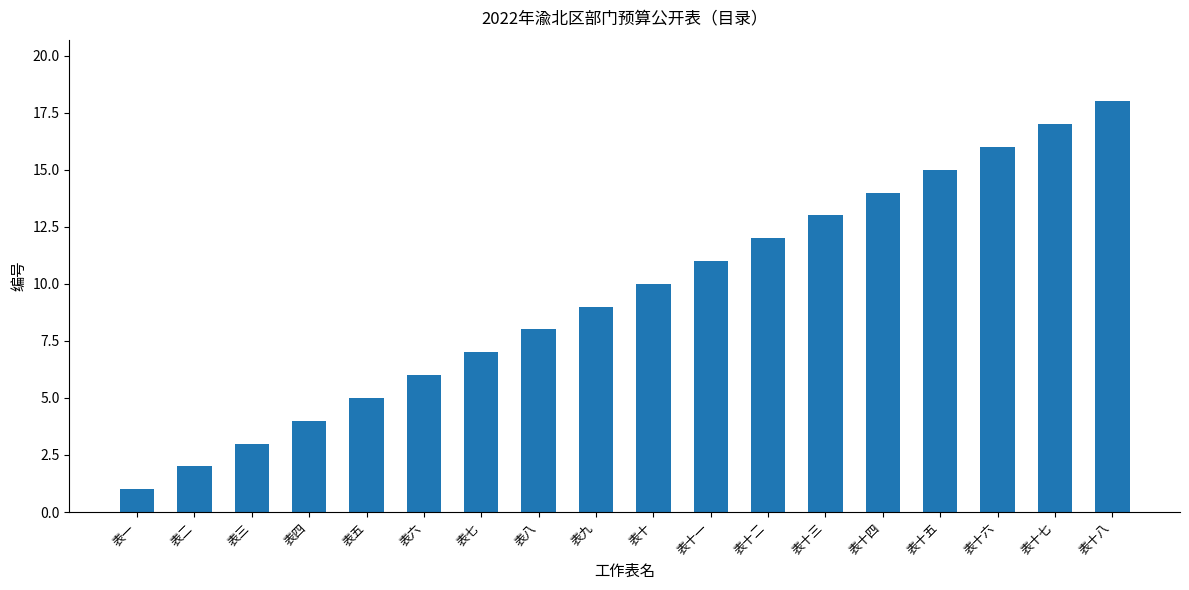

Does the chart contain stacked bars?

No